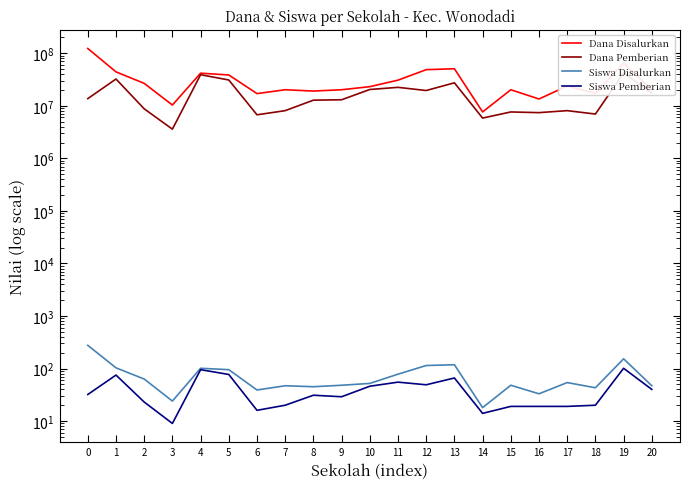

What is the lowest value of the Dana Pemberian series?

3600000